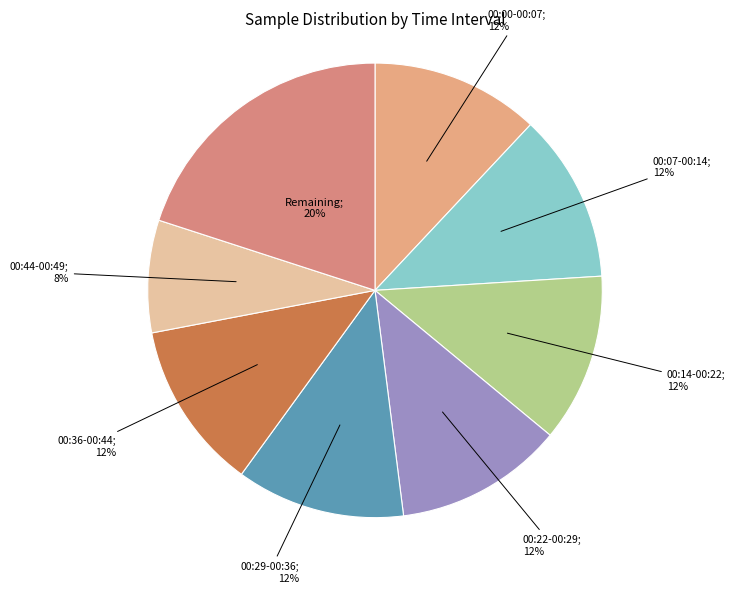

Does any single category account for the majority?

No